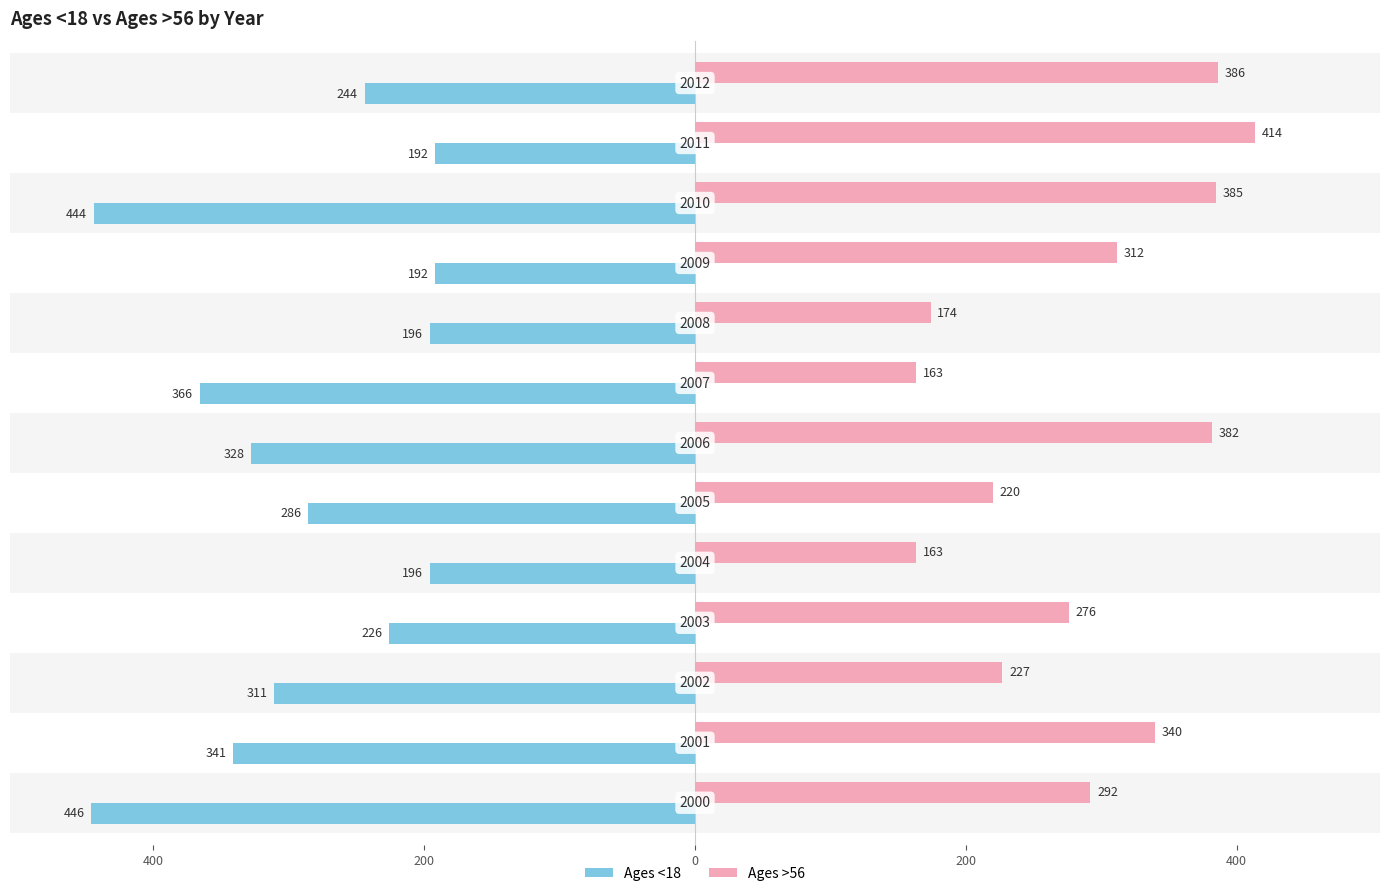

What is the maximum value for Ages >56?

414